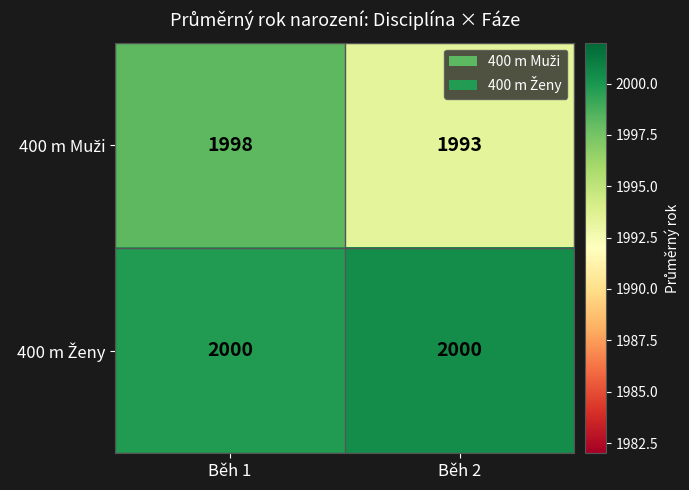

At which category does the chart reach its minimum across all series?

Běh 2